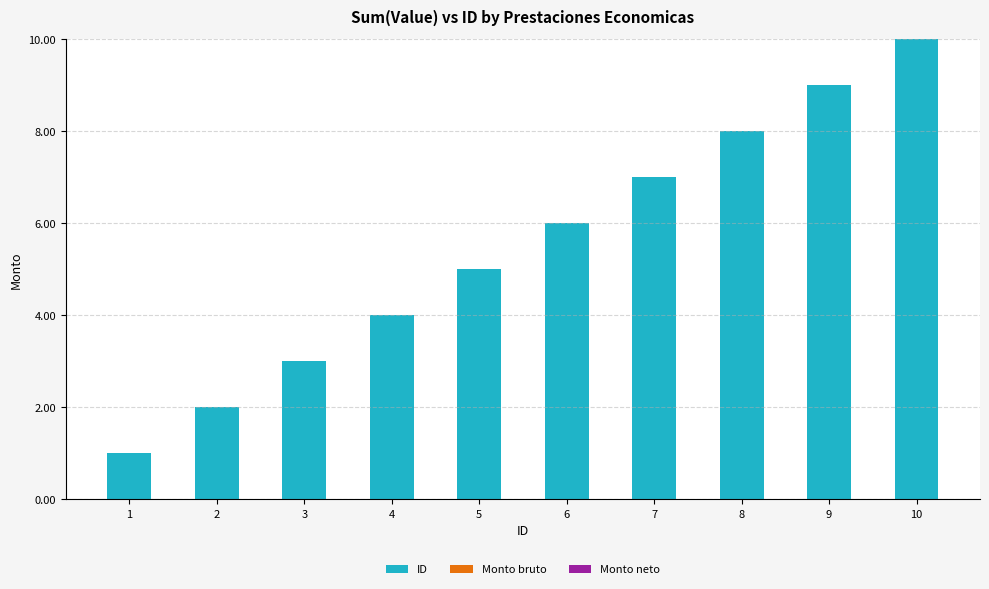

What is the maximum value shown in the chart?

10